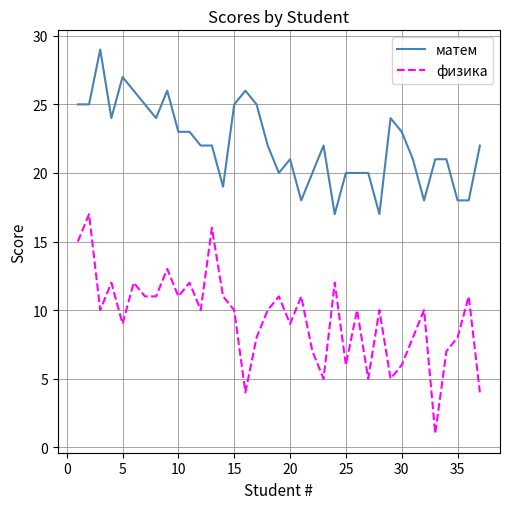

Is this an area chart (filled region under the line)?

No